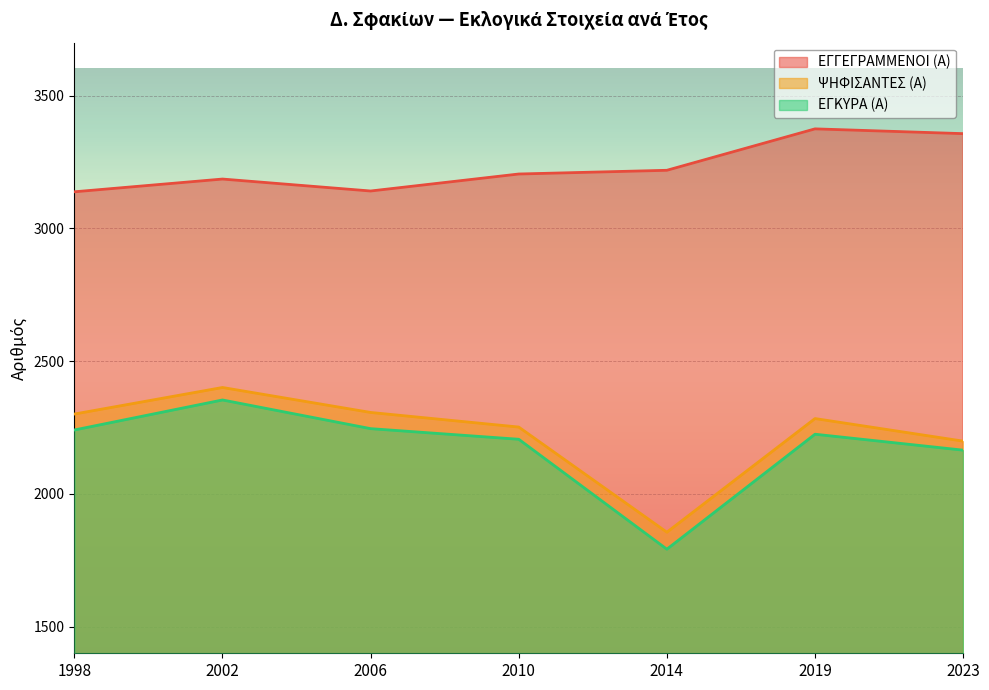

True or false: ΨΗΦΙΣΑΝΤΕΣ (Α) has more than 1 interior local peaks.

True